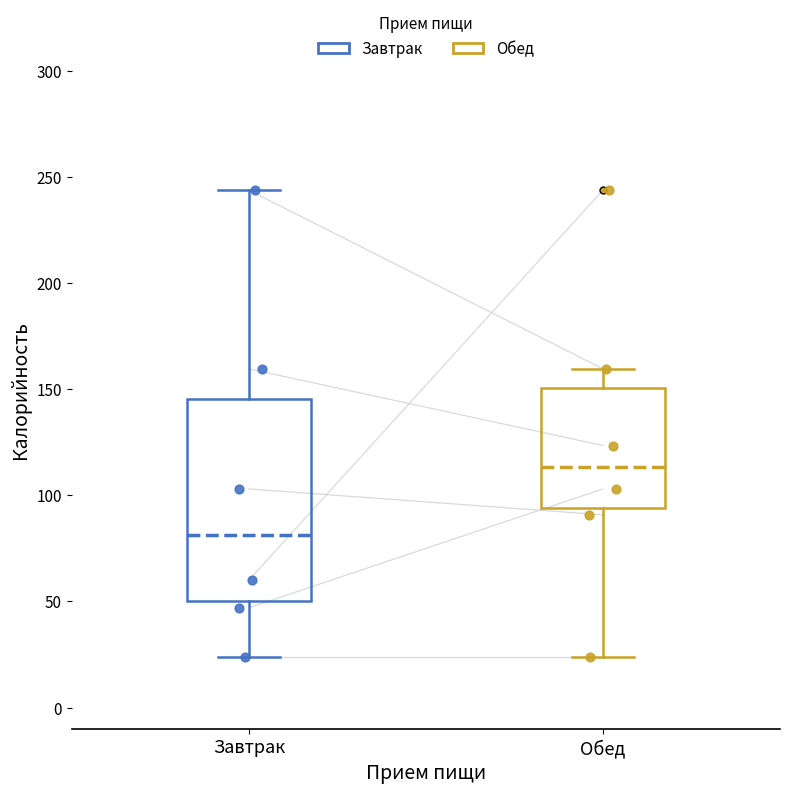

Which box's median line is the highest?

Обед